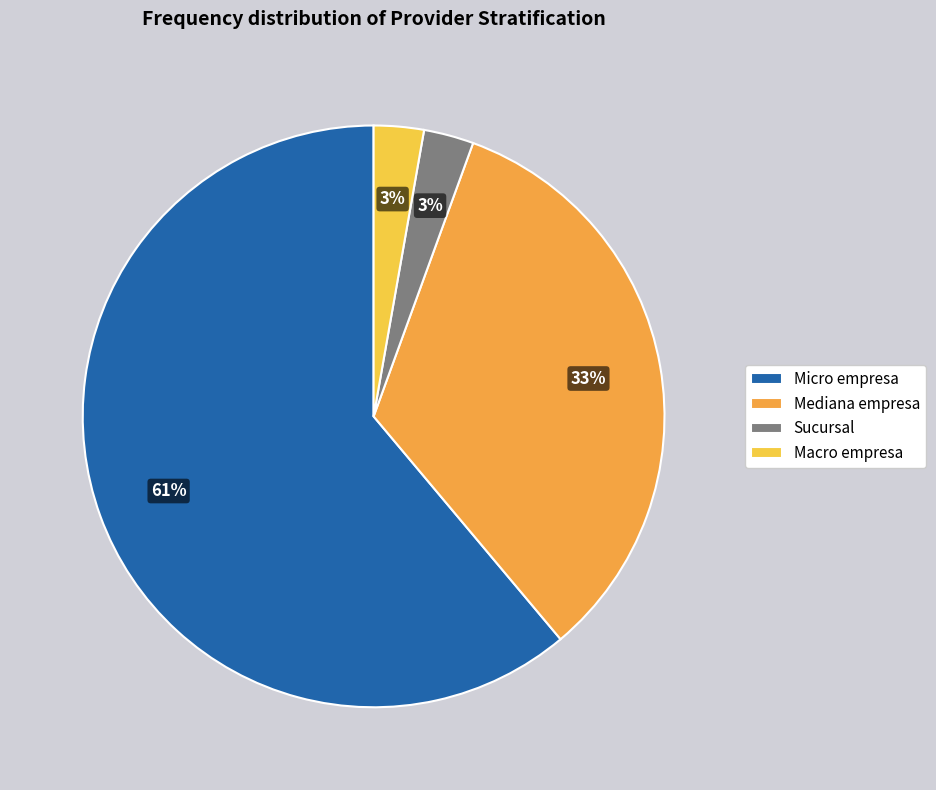

Is there a majority slice in this chart?

Yes